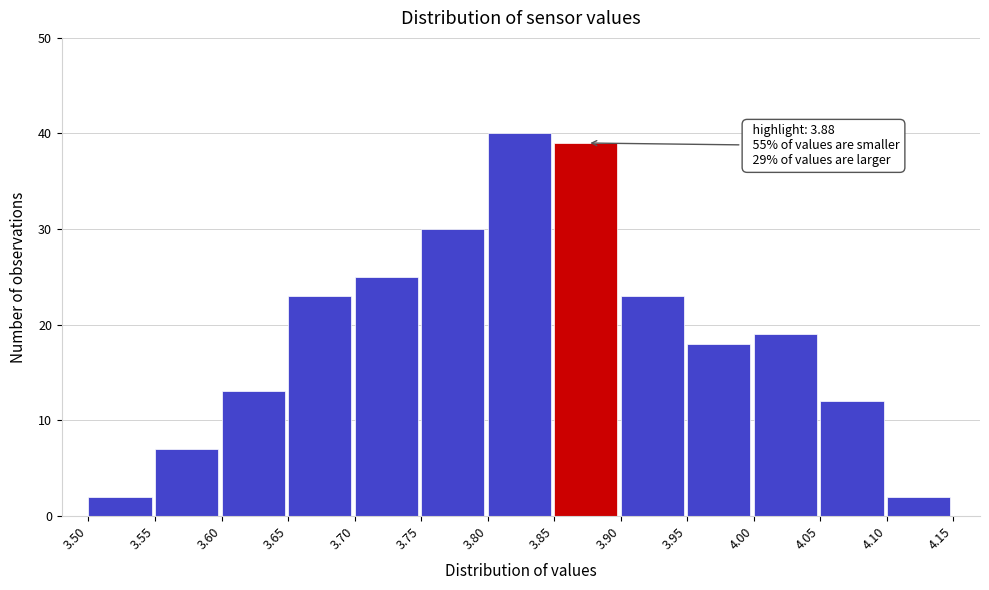

Which range on the x-axis has the tallest bar?

3.80 to 3.85